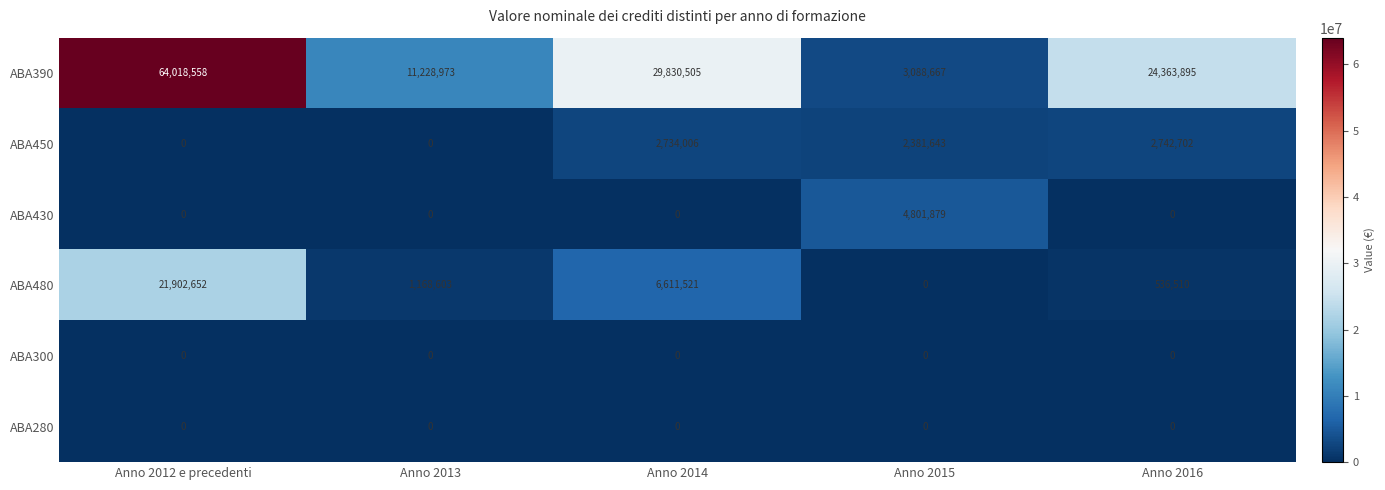

What is the maximum value shown in the chart?

64018558